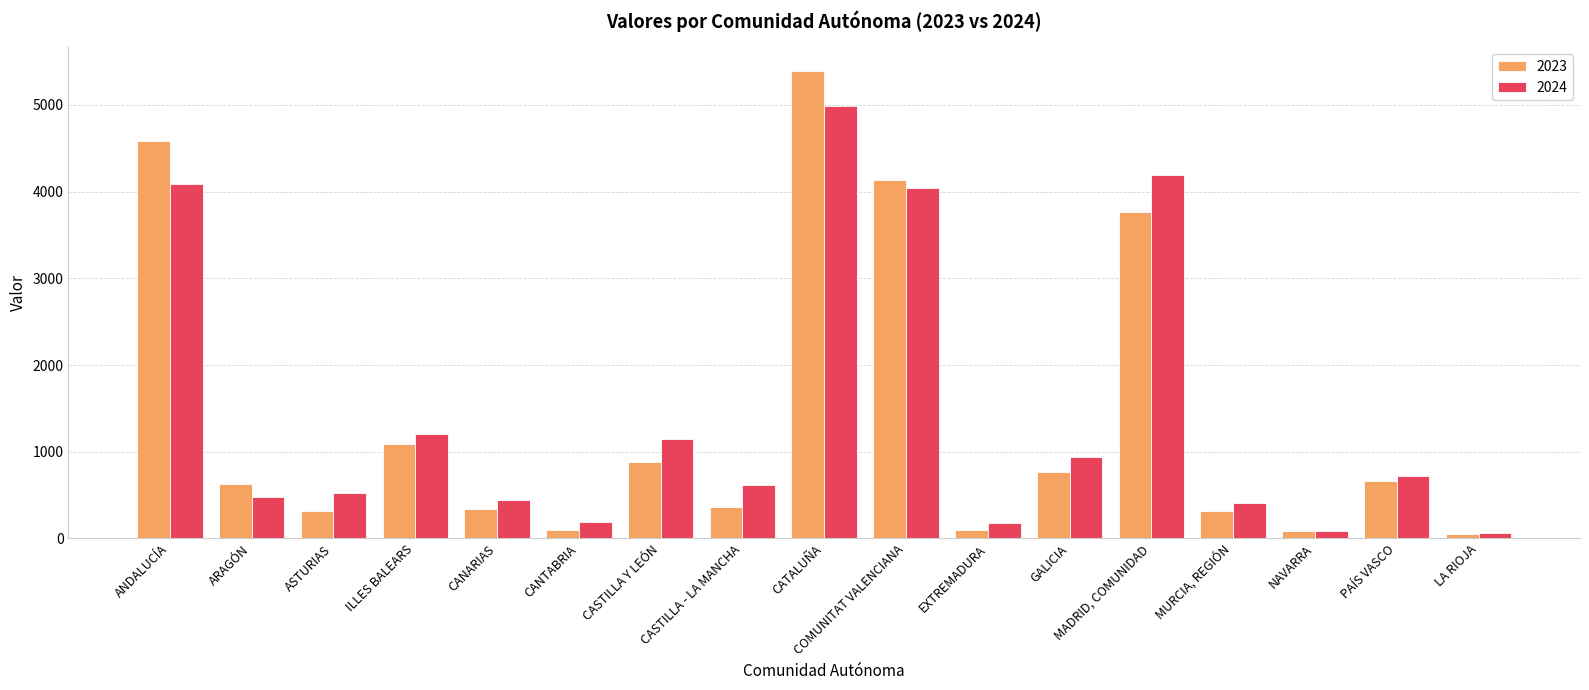

At which category is the sum across all series the highest?

CATALUÑA